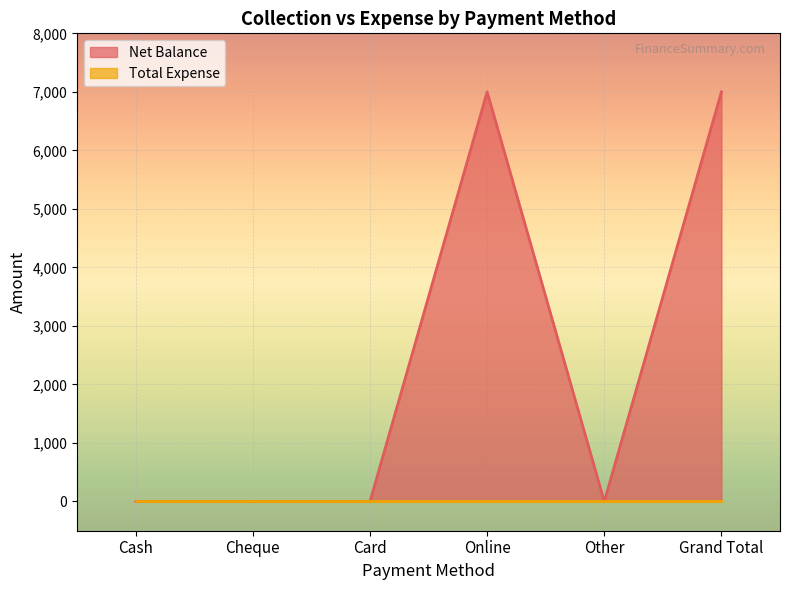

What position from the right is Other?

2